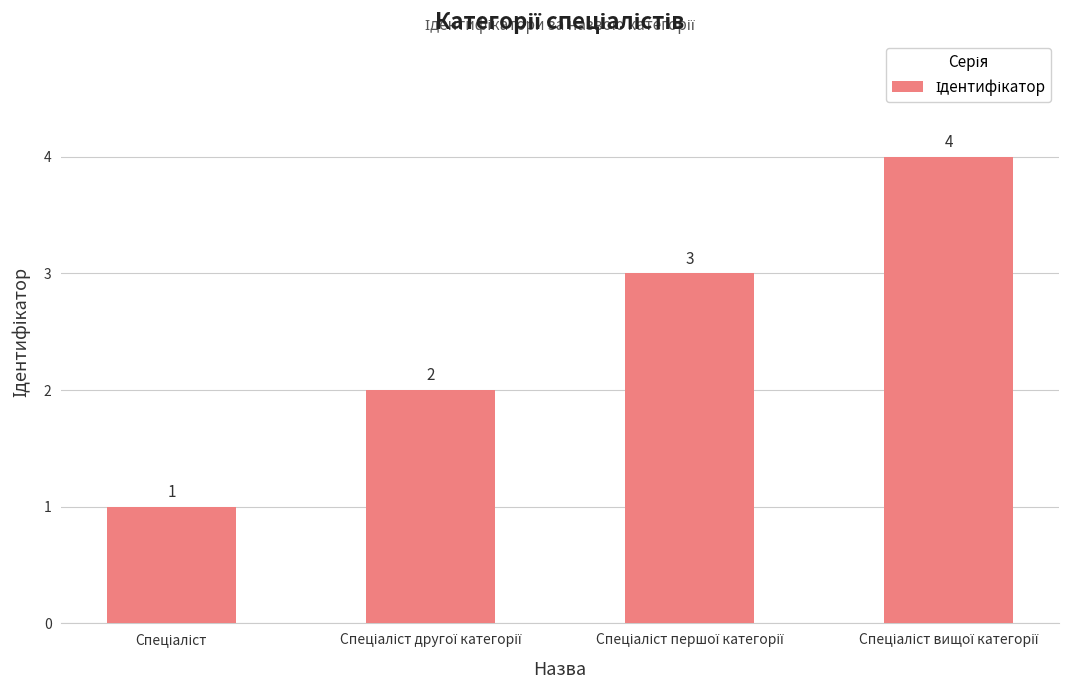

What is the value of the 4th bar from the left?

4